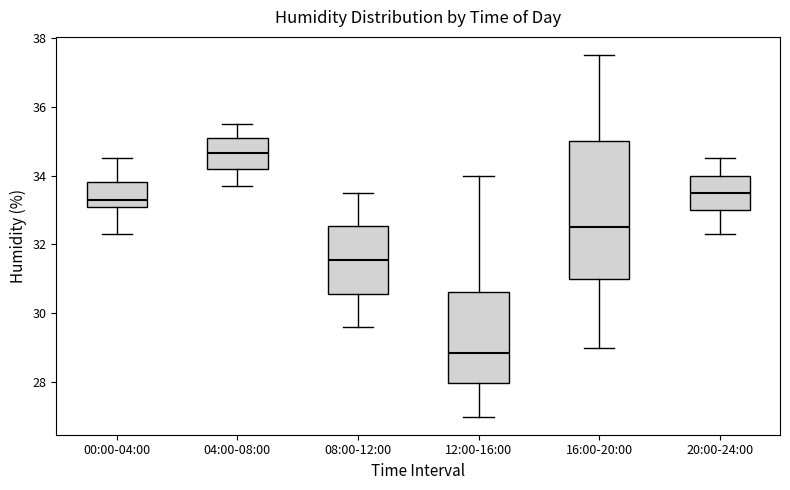

Reading left to right, transcribe this box plot: for each box, give where its median line is, the range the box spans, and where its two whiskers end, as read against the y-axis. The values are not printed on the chart, so give them approximately, as read against the axis.

00:00-04:00: median 33.4, box 33.0 to 33.8, whiskers 32.4 to 34.6
04:00-08:00: median 34.6, box 34.2 to 35.2, whiskers 33.8 to 35.6
08:00-12:00: median 31.6, box 30.6 to 32.6, whiskers 29.6 to 33.6
12:00-16:00: median 28.8, box 28.0 to 30.6, whiskers 27.0 to 34.0
16:00-20:00: median 32.6, box 31.0 to 35.0, whiskers 29.0 to 37.6
20:00-24:00: median 33.6, box 33.0 to 34.0, whiskers 32.4 to 34.6